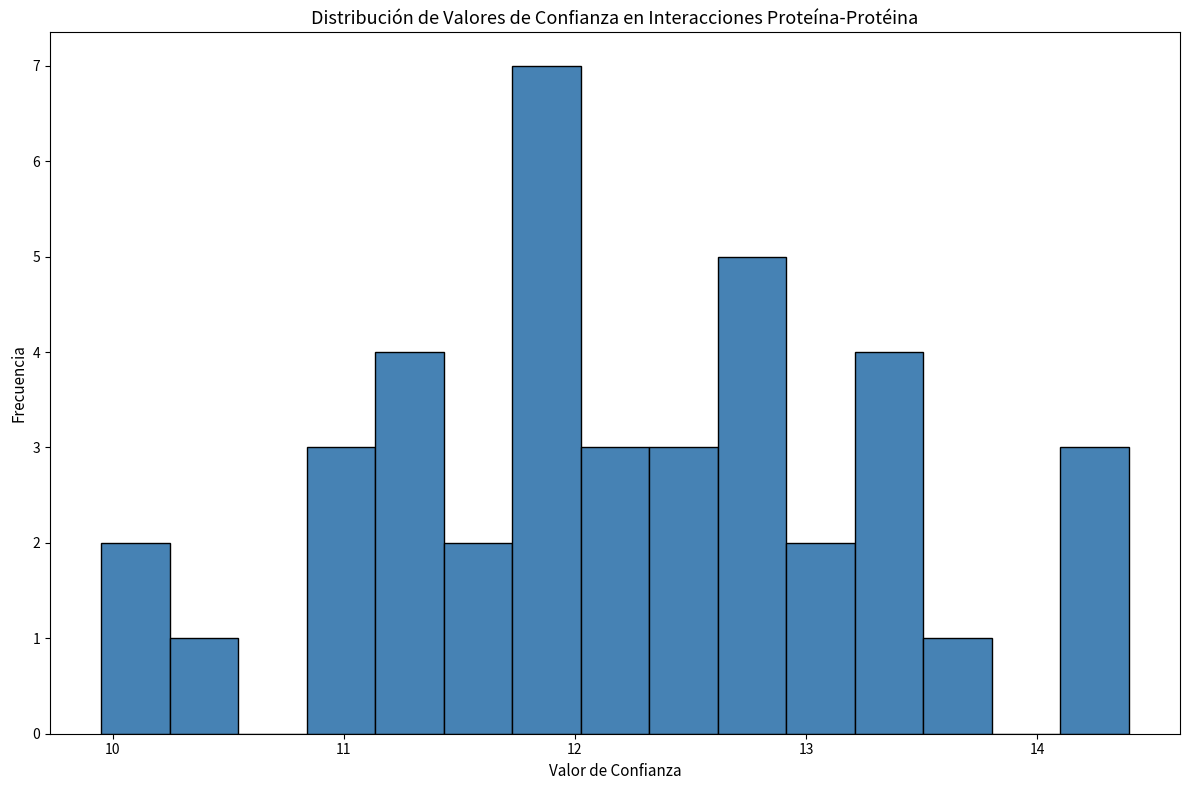

Read against the x-axis, roughly where is the centre of the tallest bar?

11.9